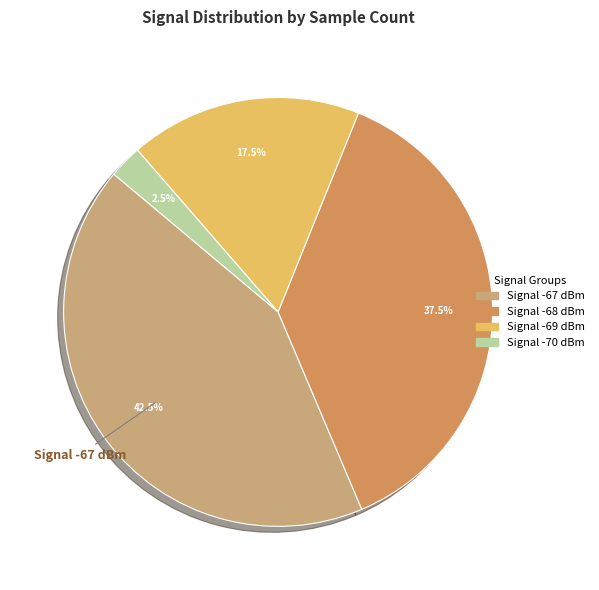

Is there any slice that represents more than half of the pie?

No